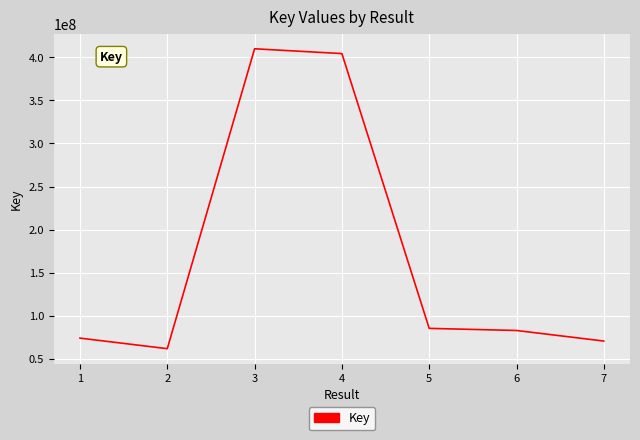

Reading left to right, what are all the values shown in this chart?

74106632	61848948	409840949	404267202	85421314	82965023	70710782